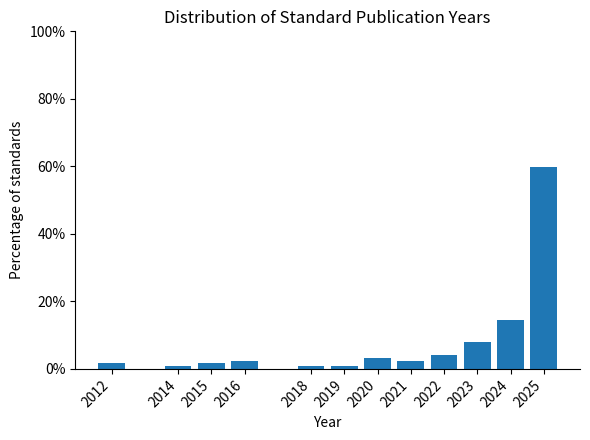

Reading left to right, transcribe all the data shown in this chart.

2012=1.6	2014=0.8	2015=1.6	2016=2.4	2018=0.8	2019=0.8	2020=3.2	2021=2.4	2022=4.0	2023=8.1	2024=14.5	2025=59.7